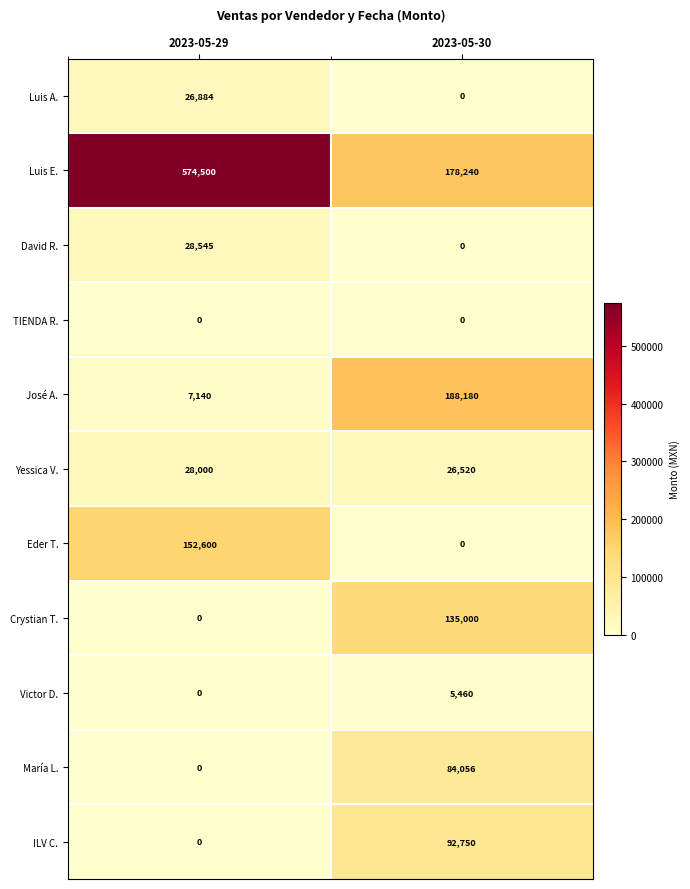

What is the difference between the maximum and minimum values in the María L. series?

84056